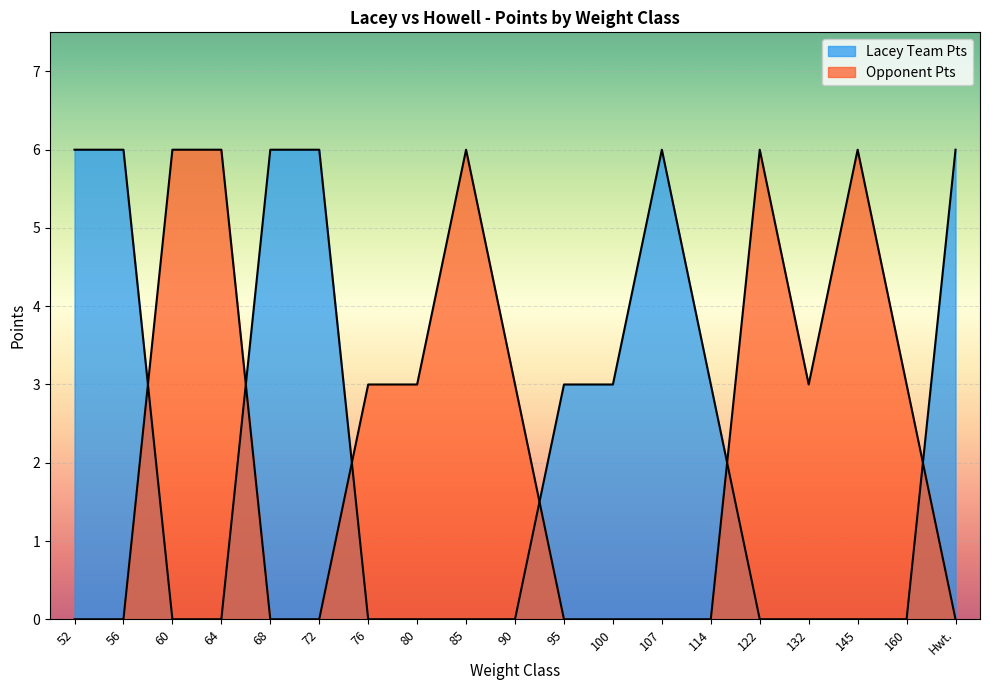

Count the Opponent Pts values in the range 0 to 6.

19